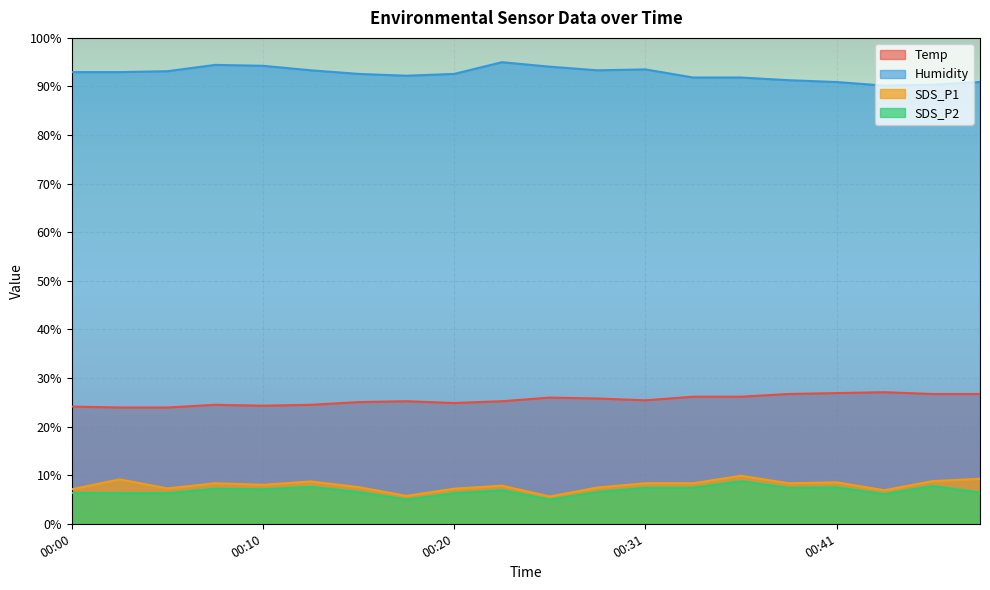

True or false: Temp and SDS_P2 cross at least once.

False